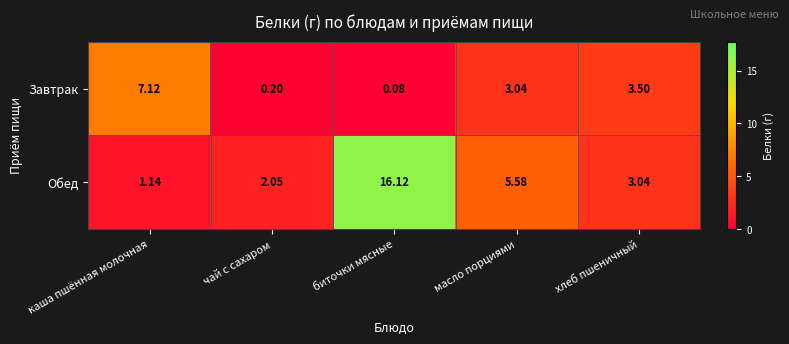

Which series has the largest range (max minus min)?

Обед